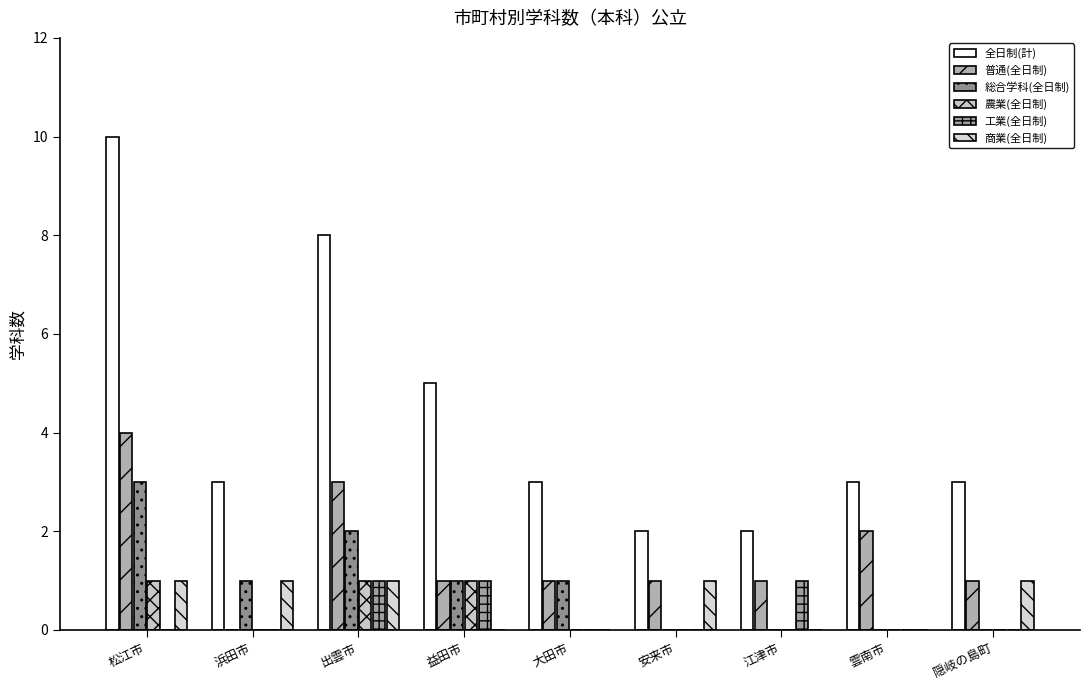

How many groups of bars are there?

9